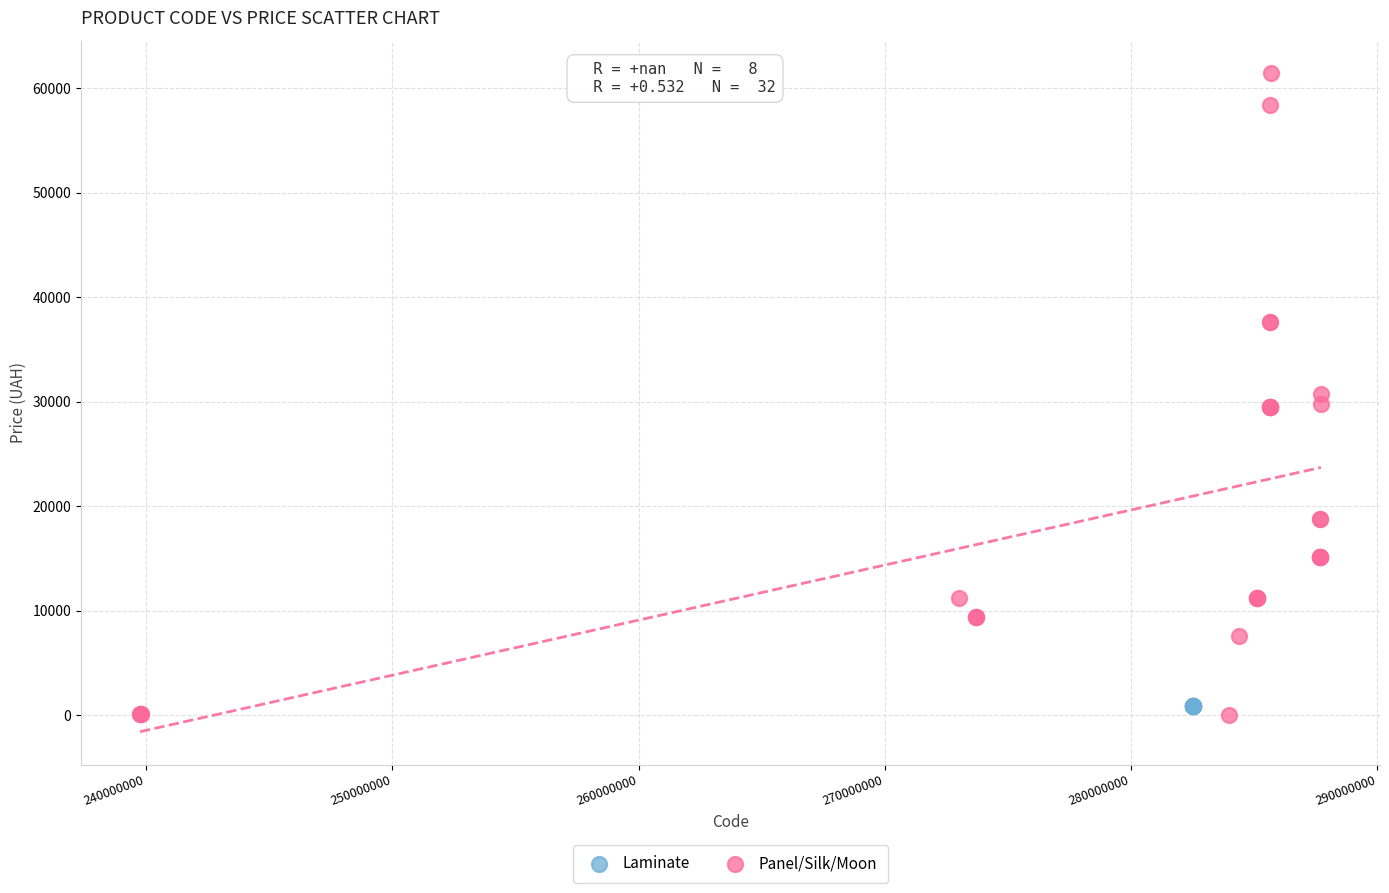

Which series reaches the maximum Y coordinate?

Panel/Silk/Moon